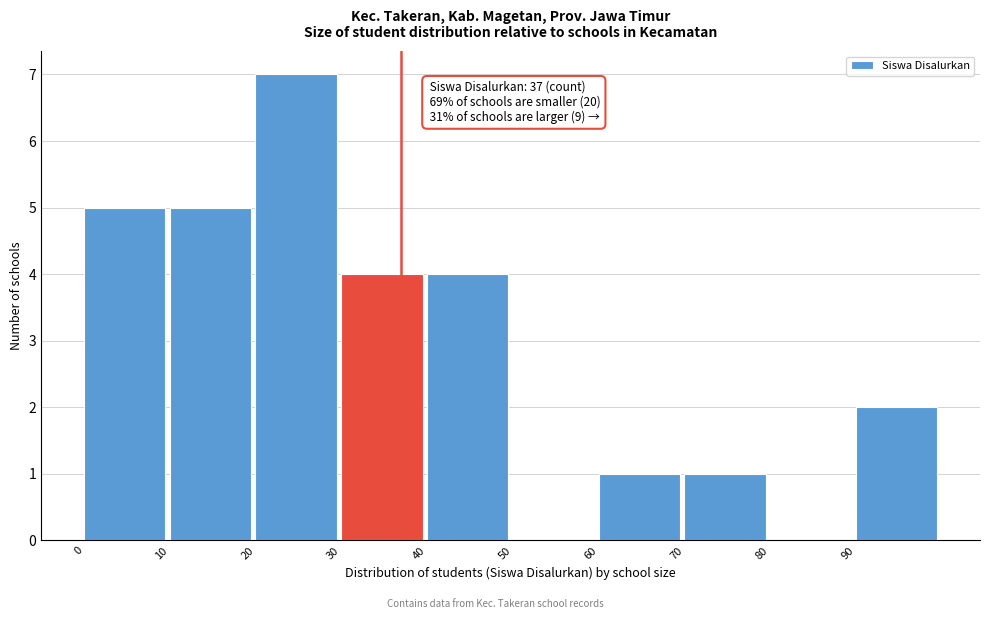

Which range on the x-axis has the tallest bar?

20 to 30